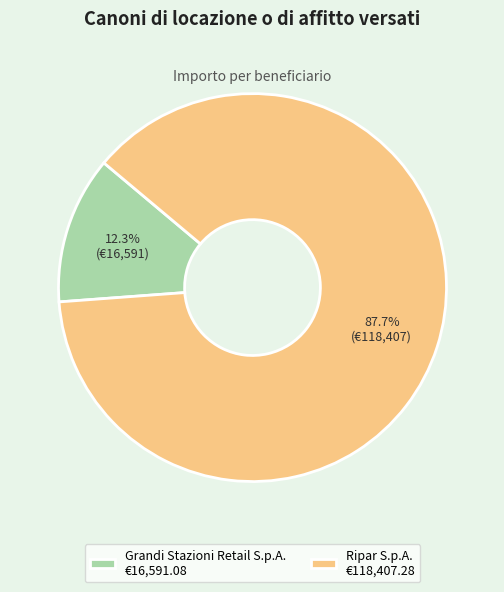

What percentage is the Ripar S.p.A. slice, to the nearest percent?

88%